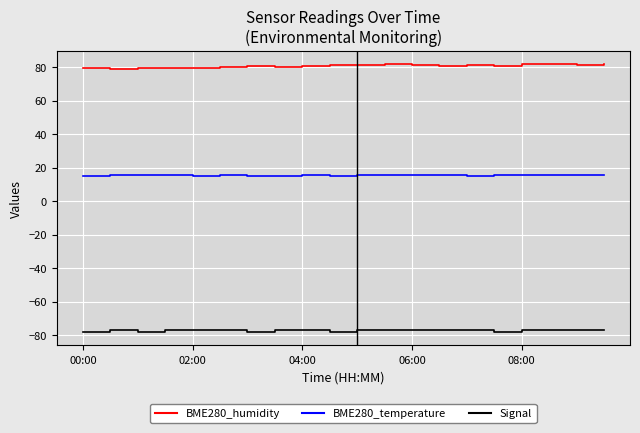

Which series has the largest range (max minus min)?

BME280_humidity